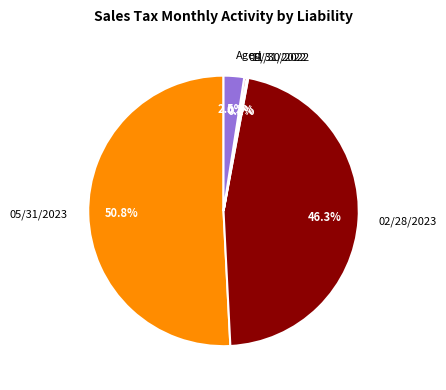

Which category accounts for the majority?

05/31/2023